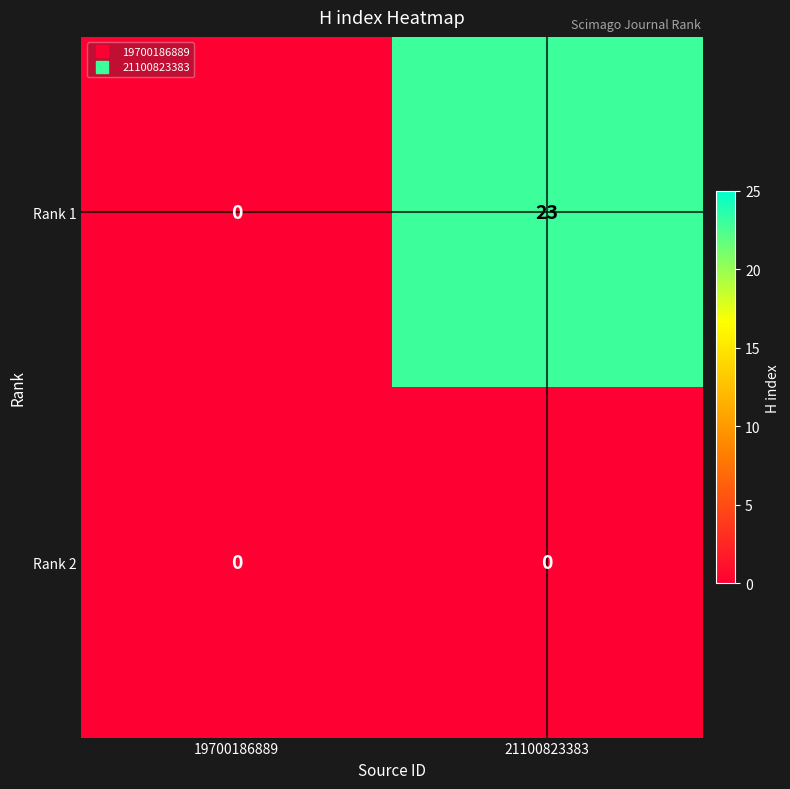

Rank the series at 21100823383 from highest to lowest value.

Rank 1, Rank 2